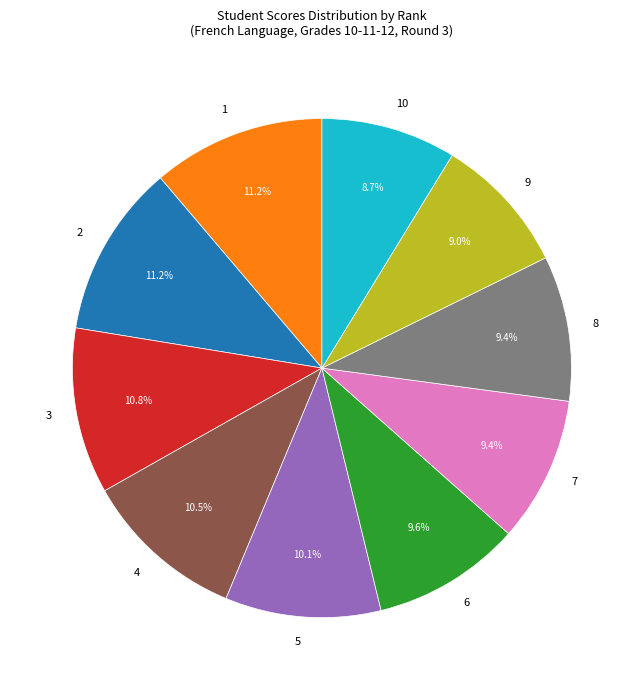

Does 6 account for over 50% of the chart?

No